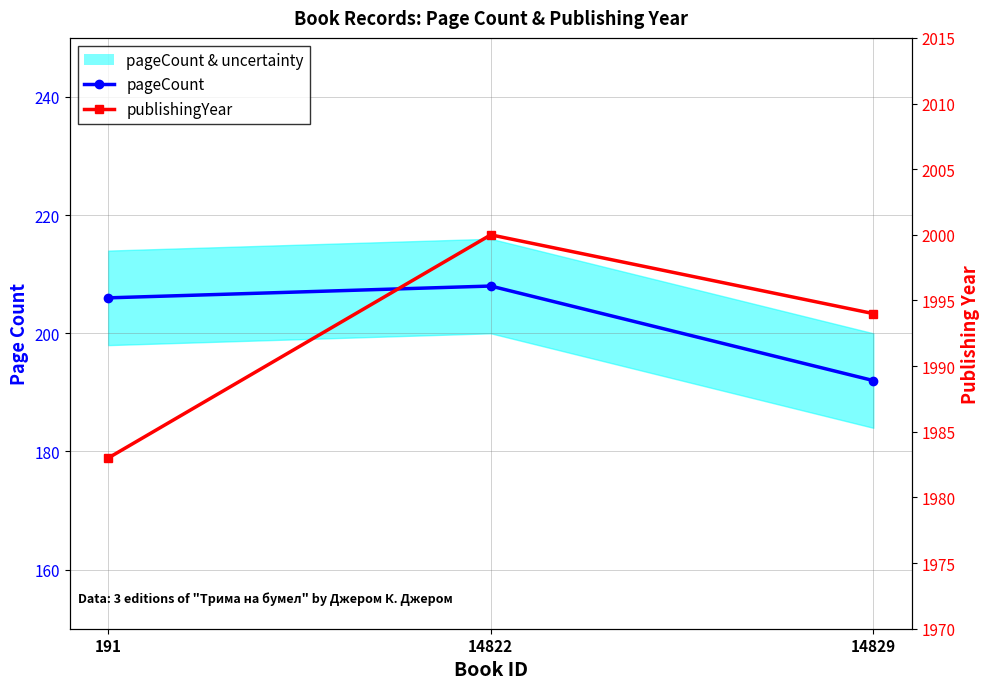

At which label does pageCount & uncertainty first exceed 206?

14822